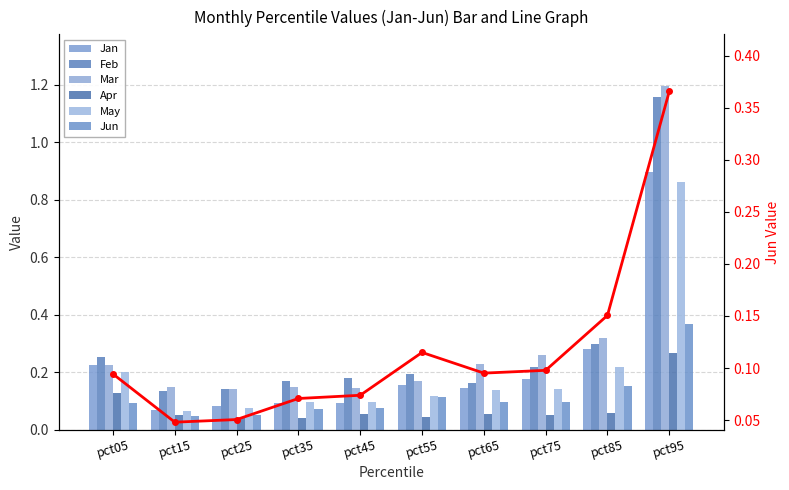

What is the difference between the maximum and minimum values in the Jan series?

0.8